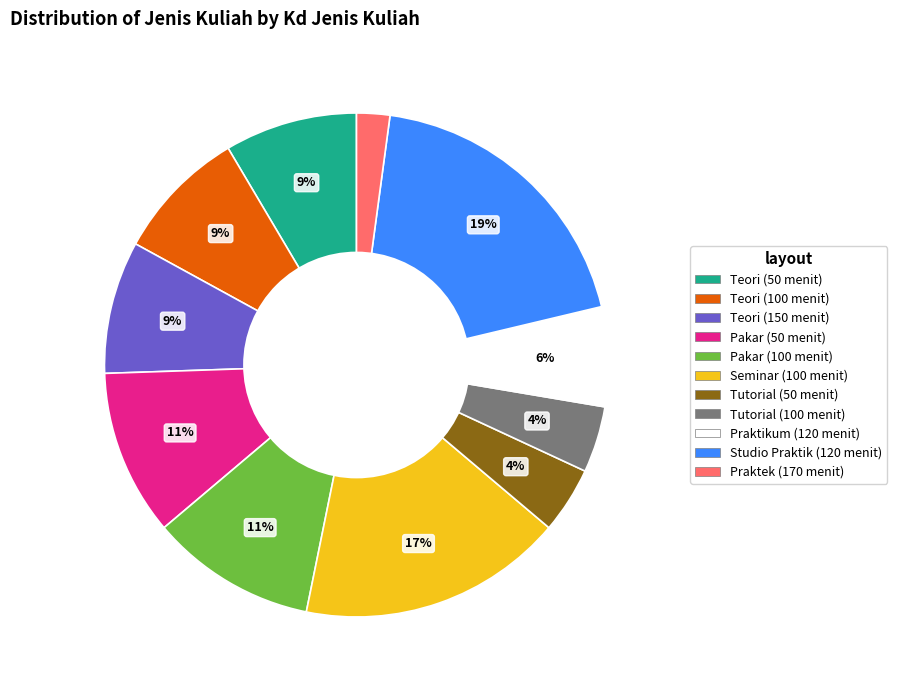

What is the largest slice in the pie chart?

Studio Praktik (120 menit)